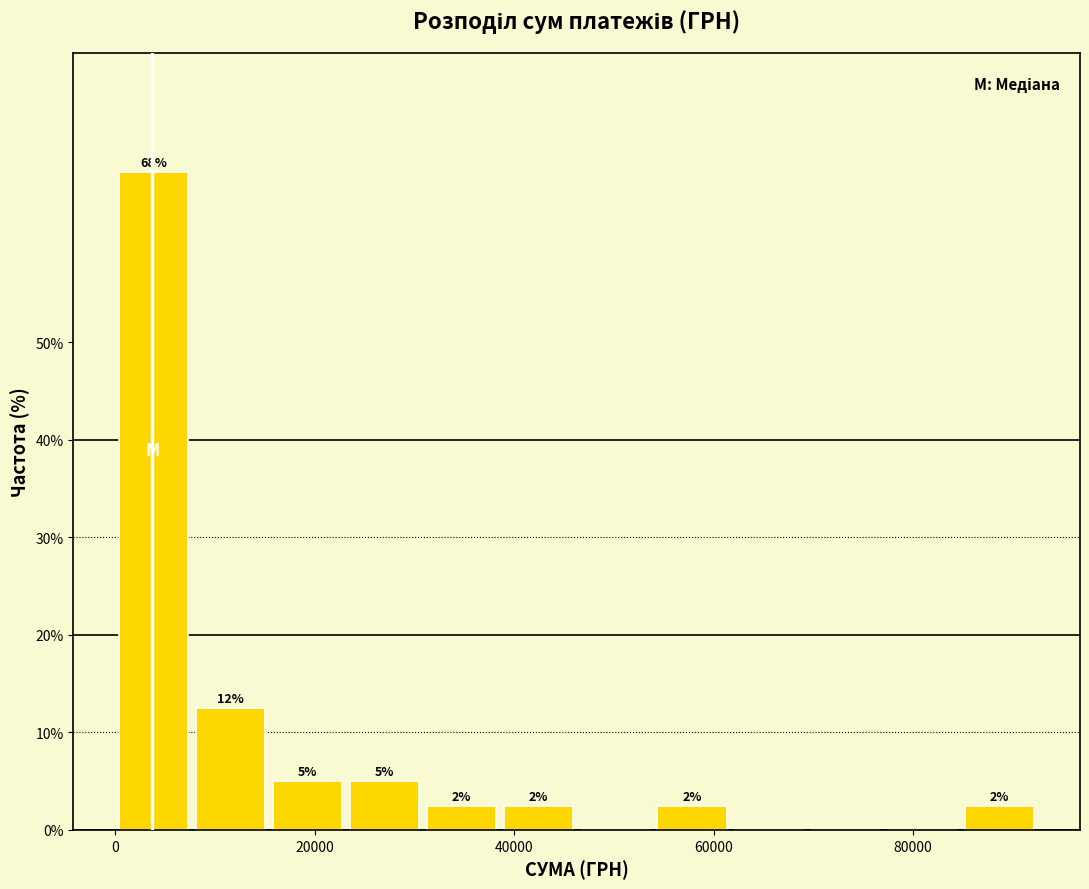

Read against the x-axis, roughly where is the centre of the tallest bar?

4000